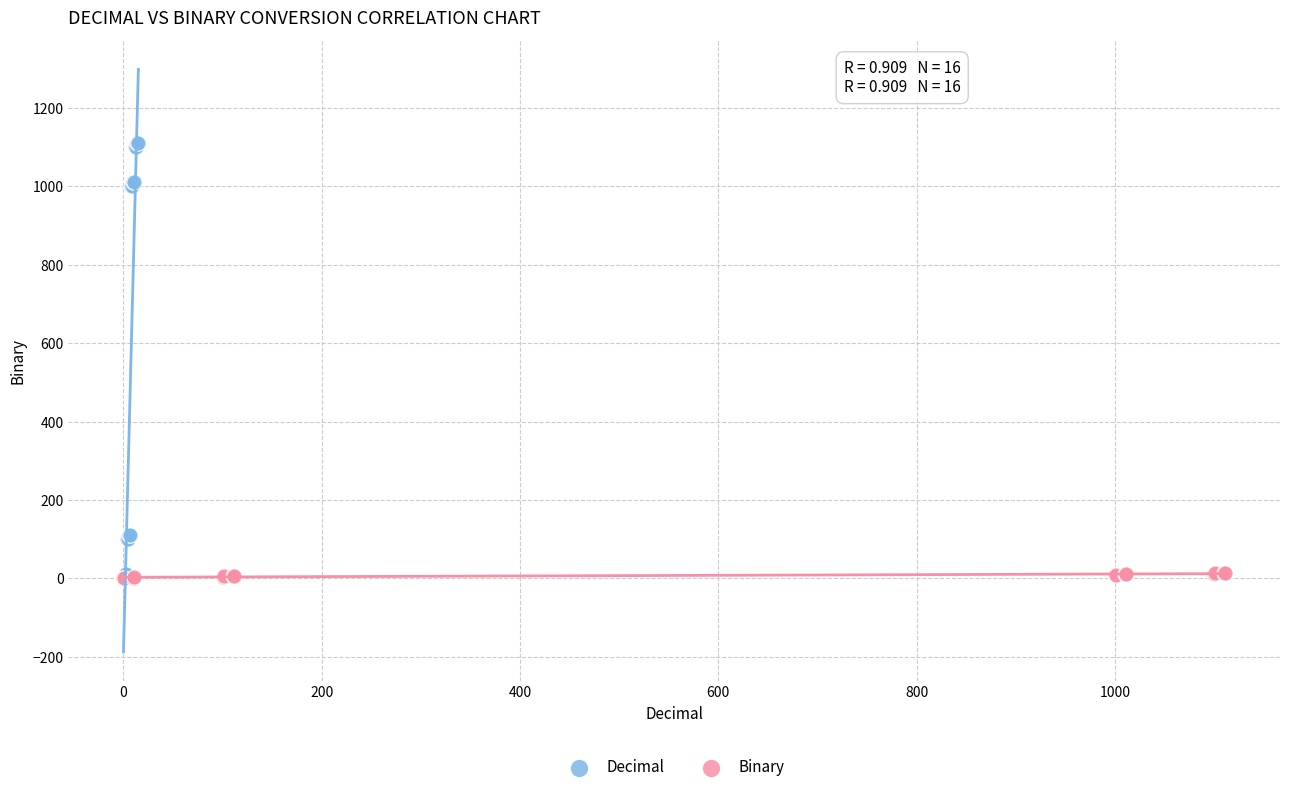

What are all the series names shown in the legend?

Decimal, Binary